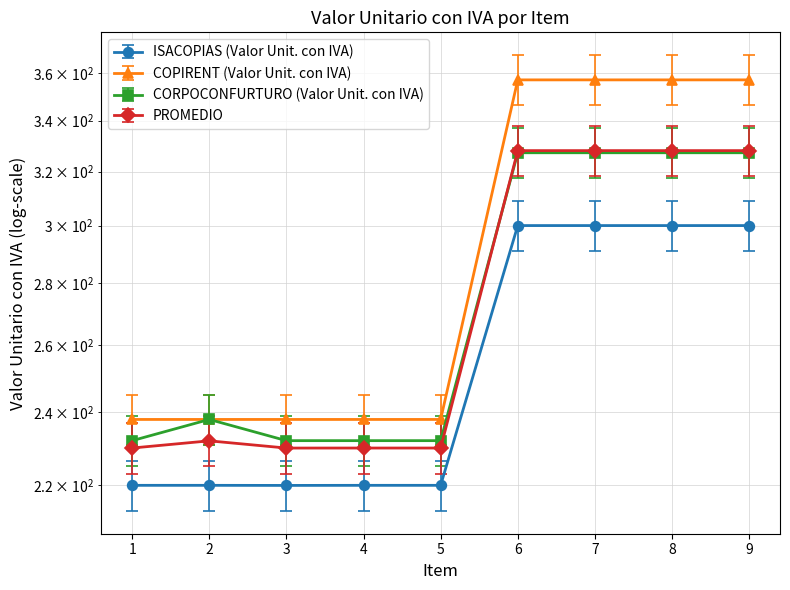

True or false: PROMEDIO has a value of 328.1 at 9.

True